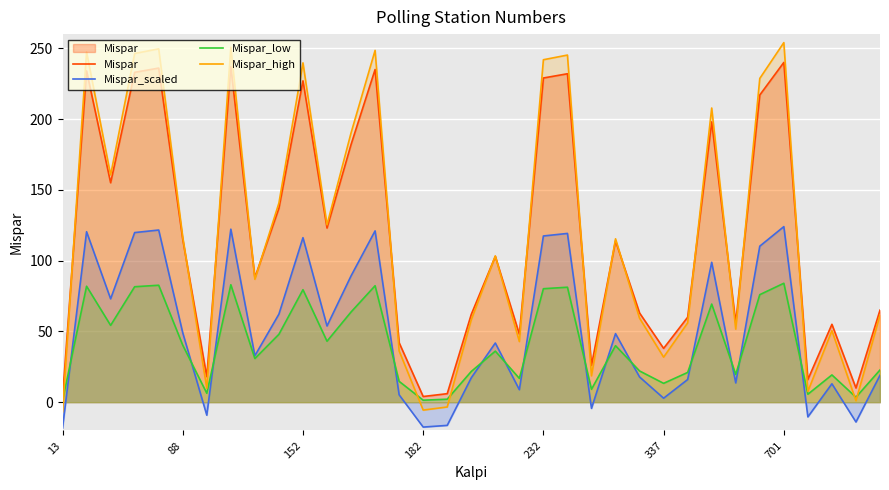

The Mispar_scaled series shows 117.4 at 232. True or false?

True